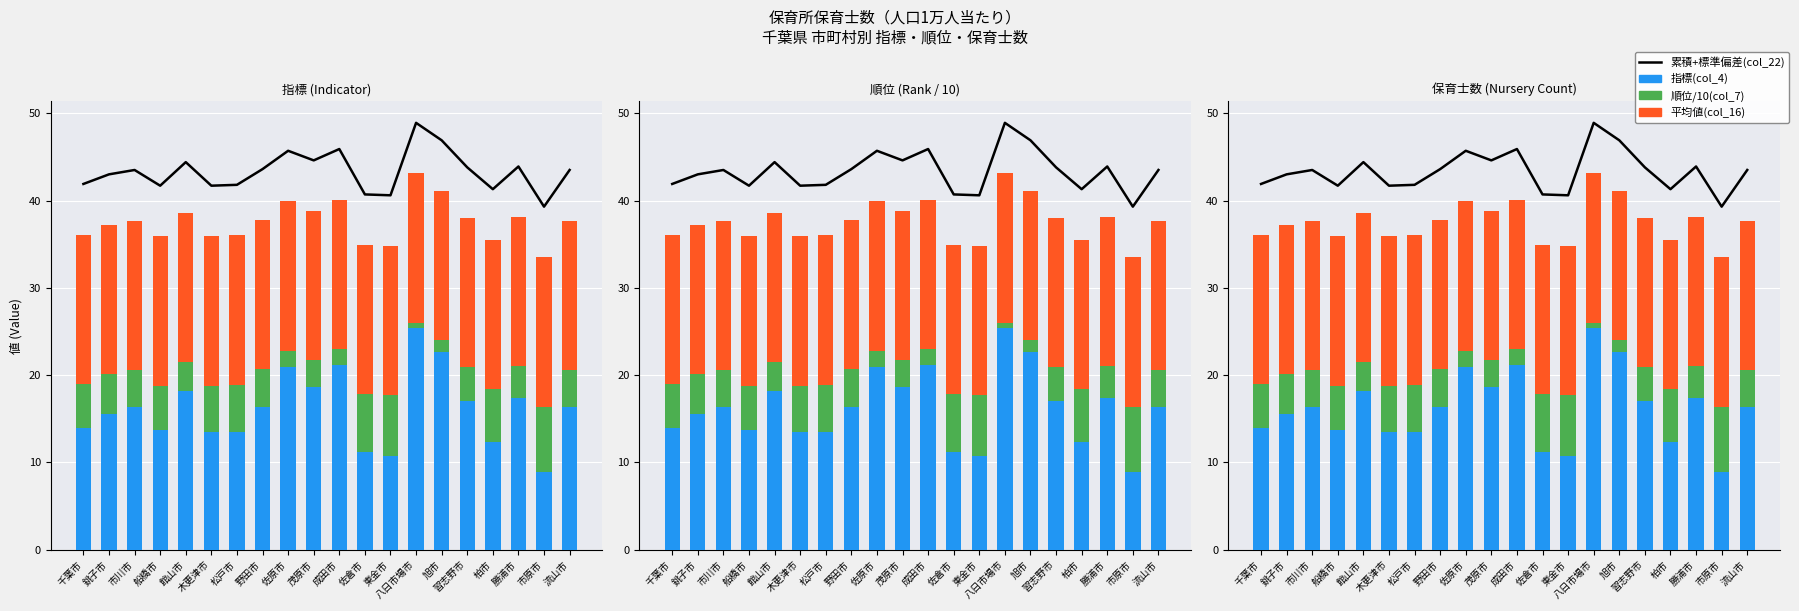

At which label does 指標(col_4) reach its minimum?

市原市